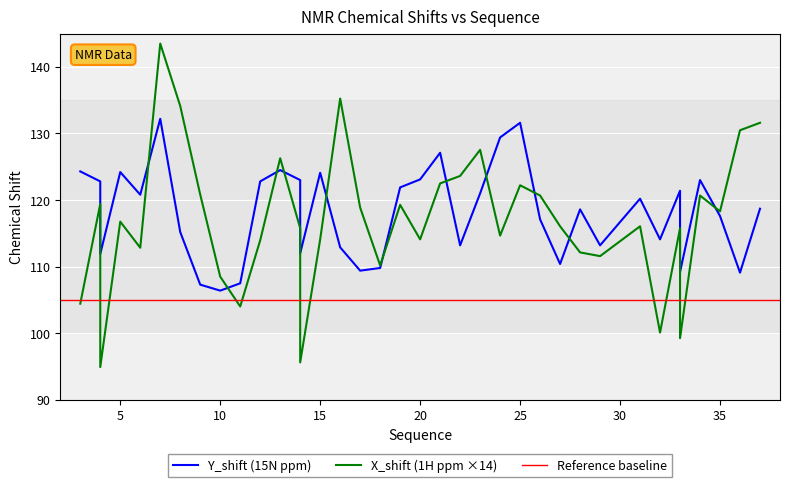

Rank the categories by Y_shift value from lowest to highest.

10, 9, 11, 36, 33, 33, 17, 18, 27, 4, 4, 14, 14, 16, 22, 29, 32, 8, 26, 35, 28, 37, 31, 6, 23, 33, 19, 4, 12, 14, 34, 20, 15, 5, 3, 13, 21, 24, 25, 7